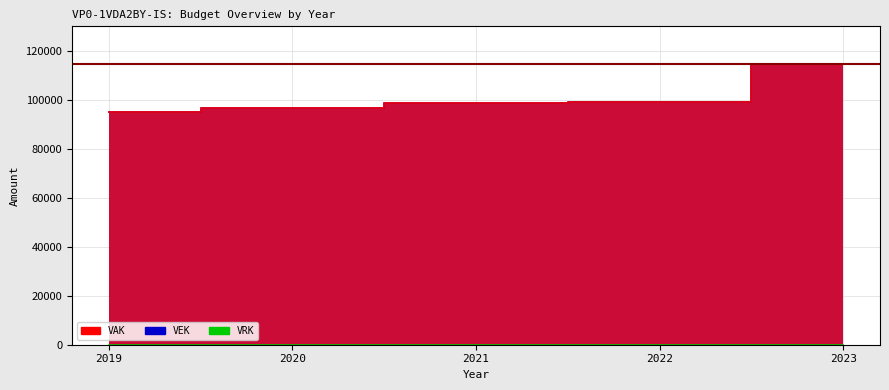

What value does the VEK series have at 2020, to the nearest 10?

96560